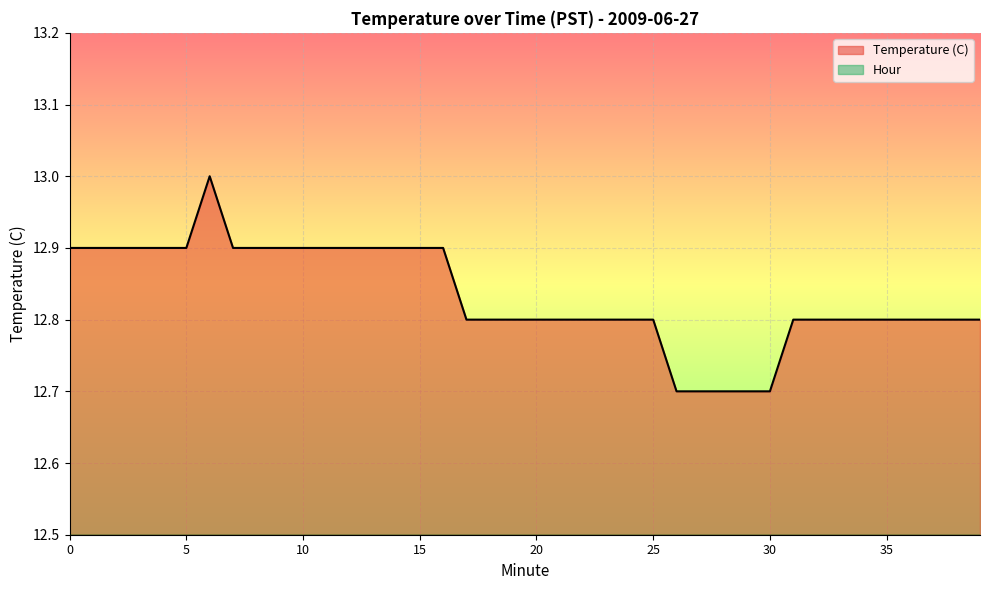

Count the number of data series in this chart.

2